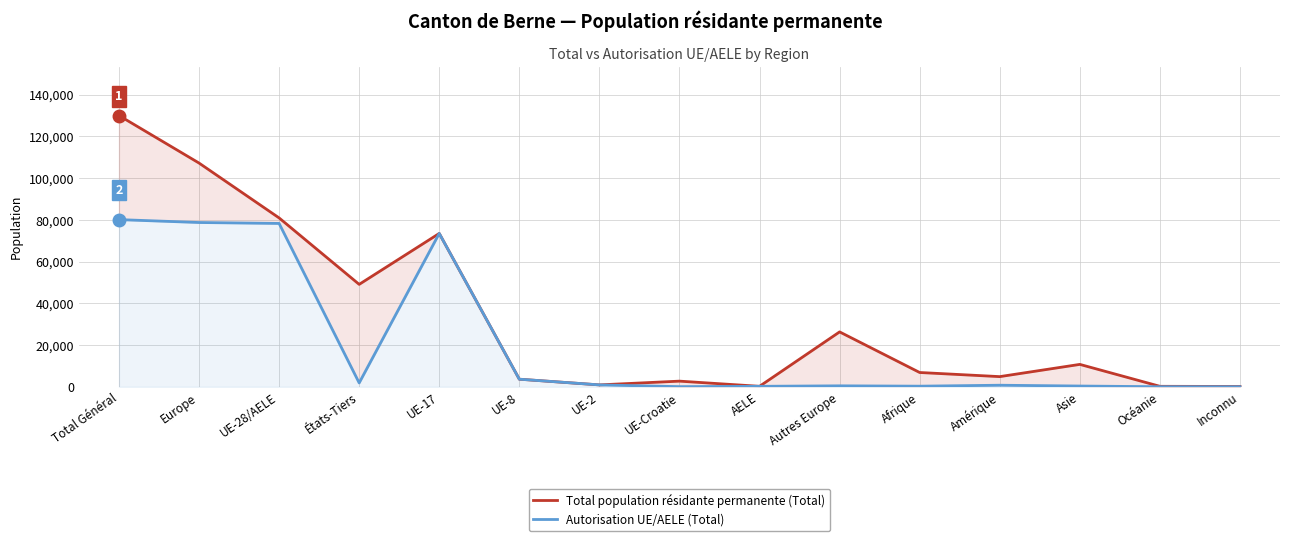

Reading left to right, transcribe all the data shown in this chart.

Total population résidante permanente (Total): 130028	107246	80942	49086	73503	3629	898	2696	216	26304	6837	4861	10725	217	142
Autorisation UE/AELE (Total): 80133	78741	78296	1837	73503	3629	898	50	216	445	280	736	349	21	6